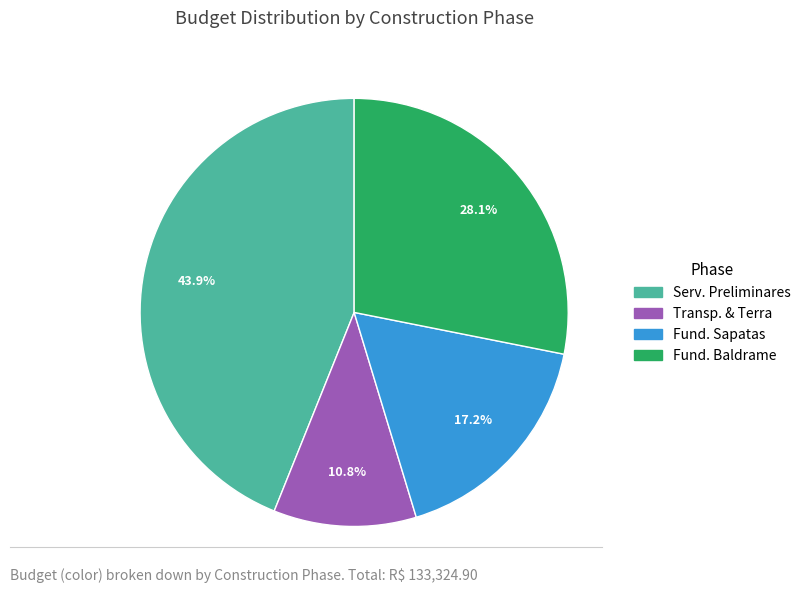

Does any single category account for the majority?

No